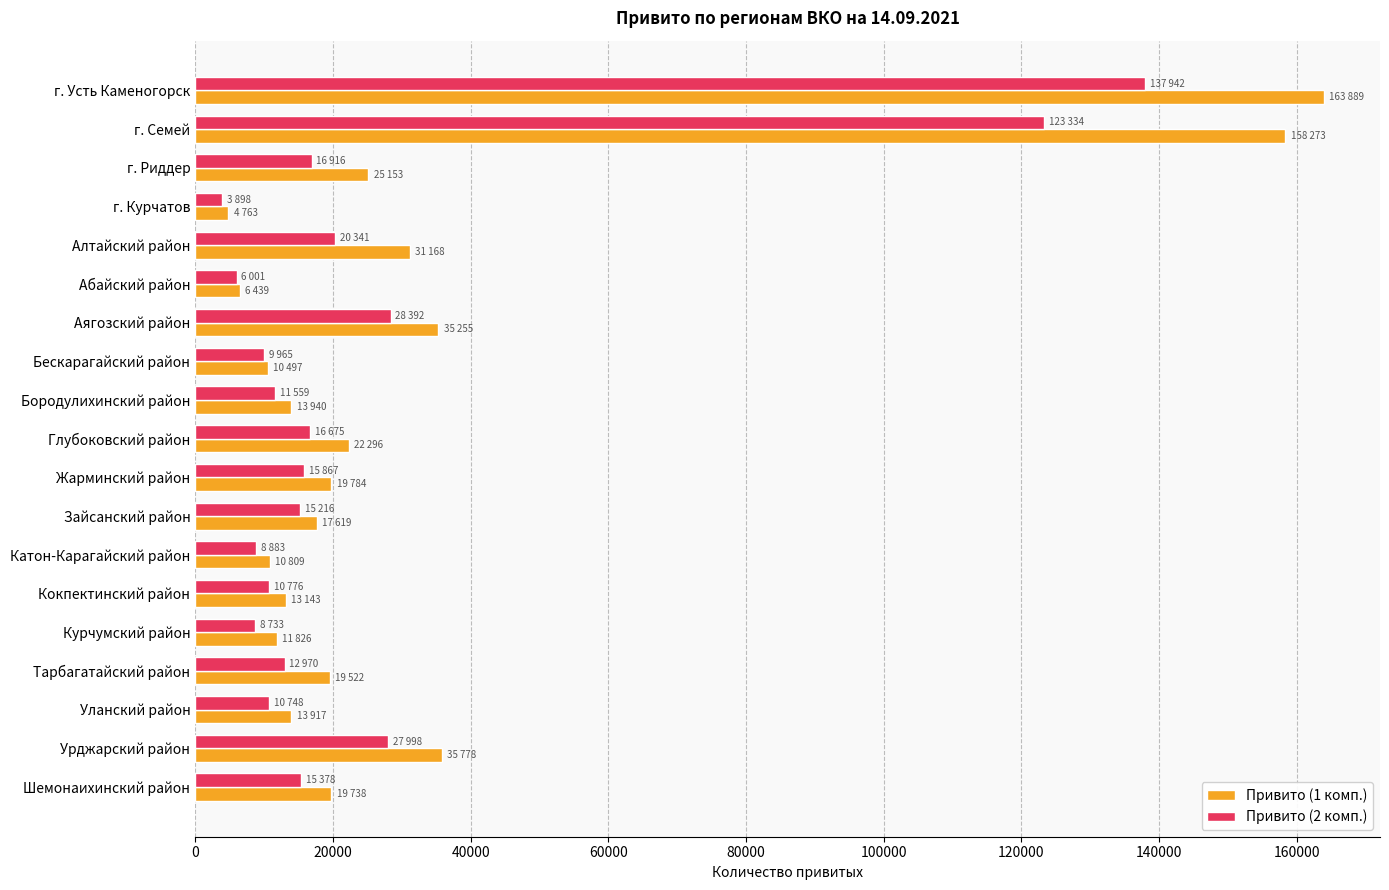

At which label does Привито (2 комп.) reach its minimum?

г. Курчатов